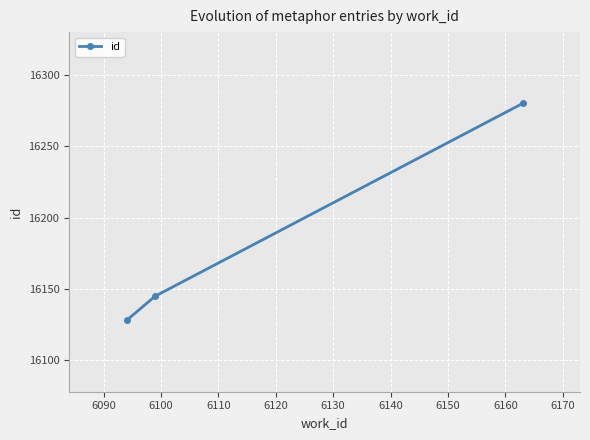

What is the maximum value shown in the chart?

16280